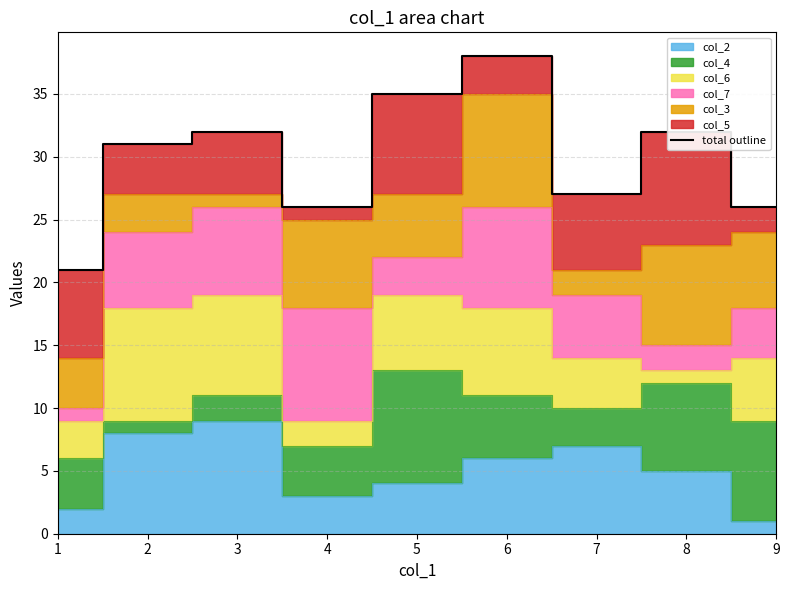

What is the minimum value shown in the chart?

21